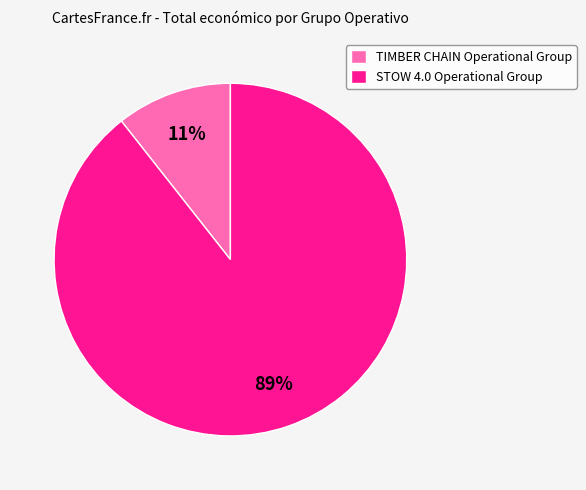

Between STOW 4.0 Operational Group and TIMBER CHAIN Operational Group, which is larger?

STOW 4.0 Operational Group